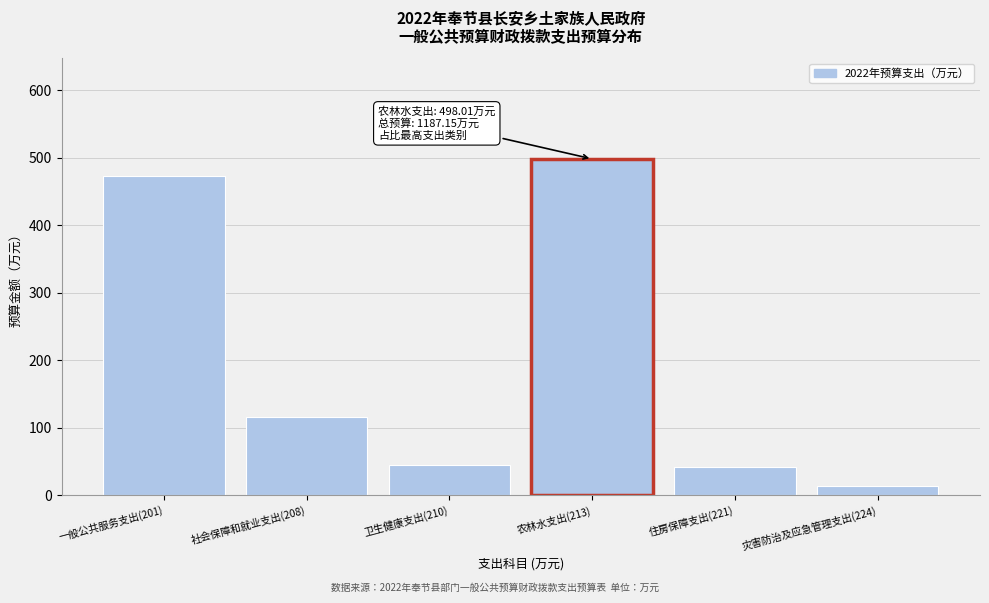

Reading left to right, extract all data points from this chart.

一般公共服务支出(201)=473.2	社会保障和就业支出(208)=116.1	卫生健康支出(210)=44.5	农林水支出(213)=498.0	住房保障支出(221)=41.4	灾害防治及应急管理支出(224)=14.0